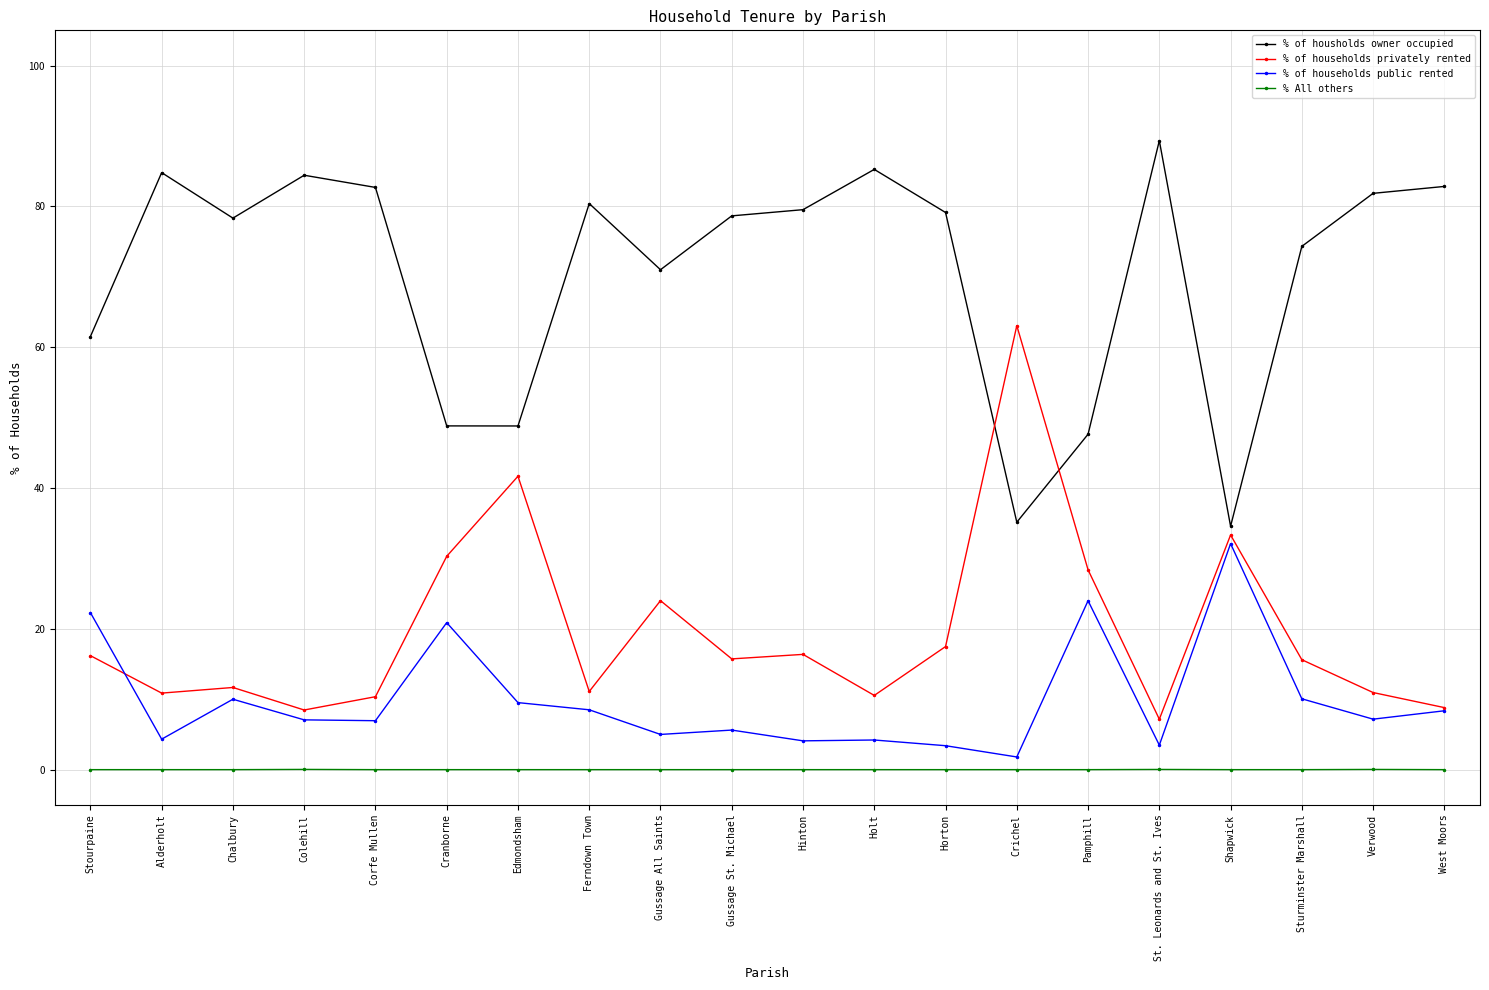

Count the number of data series in this chart.

4